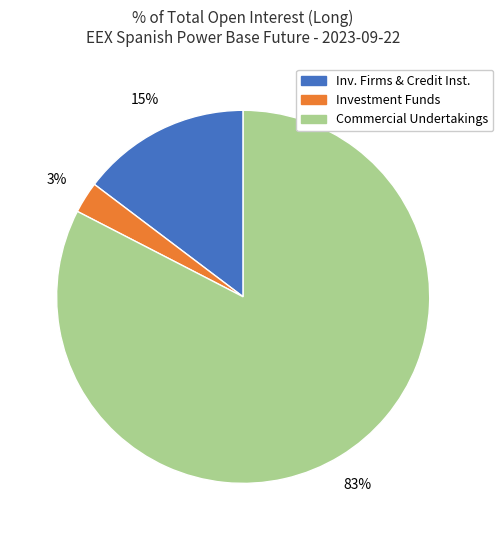

To the nearest percent, what is the average slice percentage?

33%